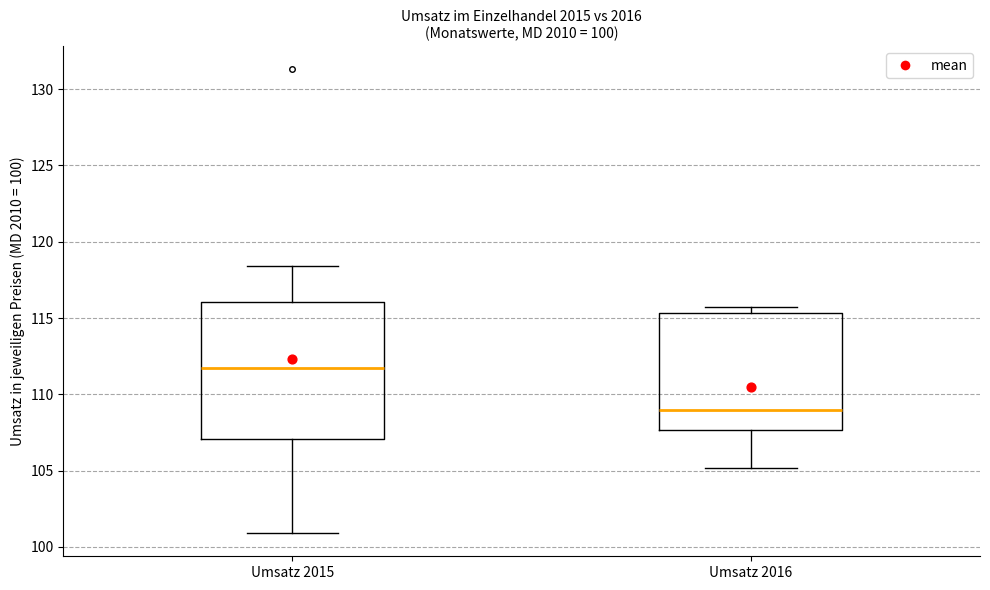

Which box has the lowest median line?

Umsatz 2016